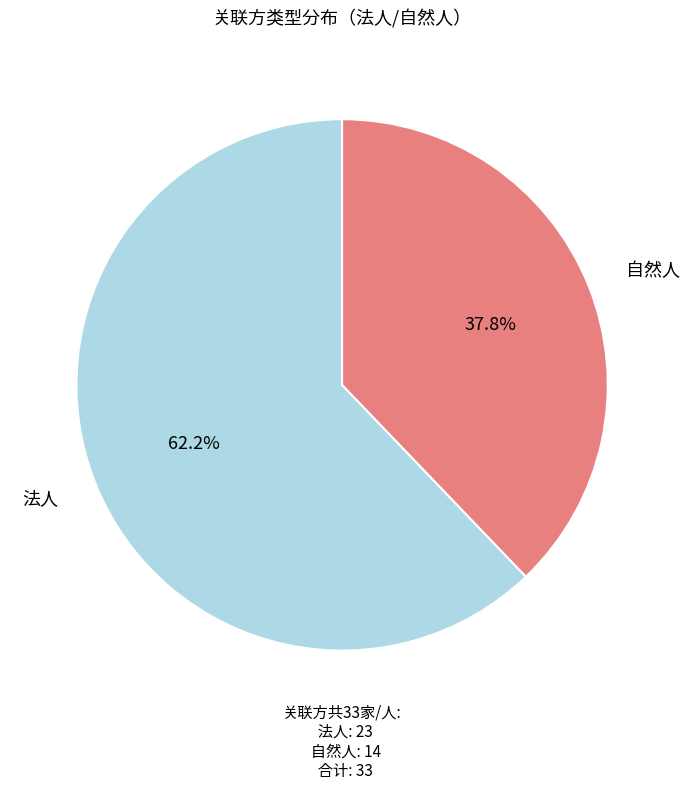

Count the number of slices in the pie.

2